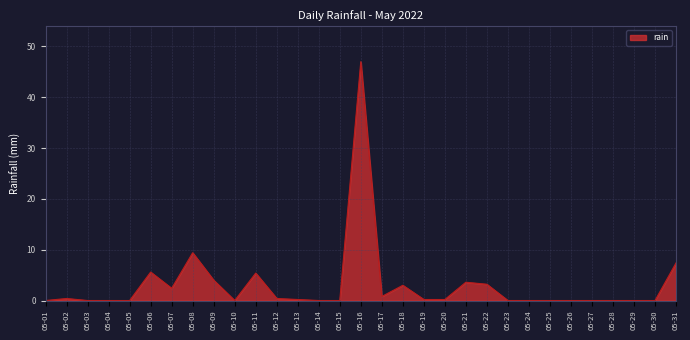

What is the change in value from 05-29 to 05-31?

+7.4